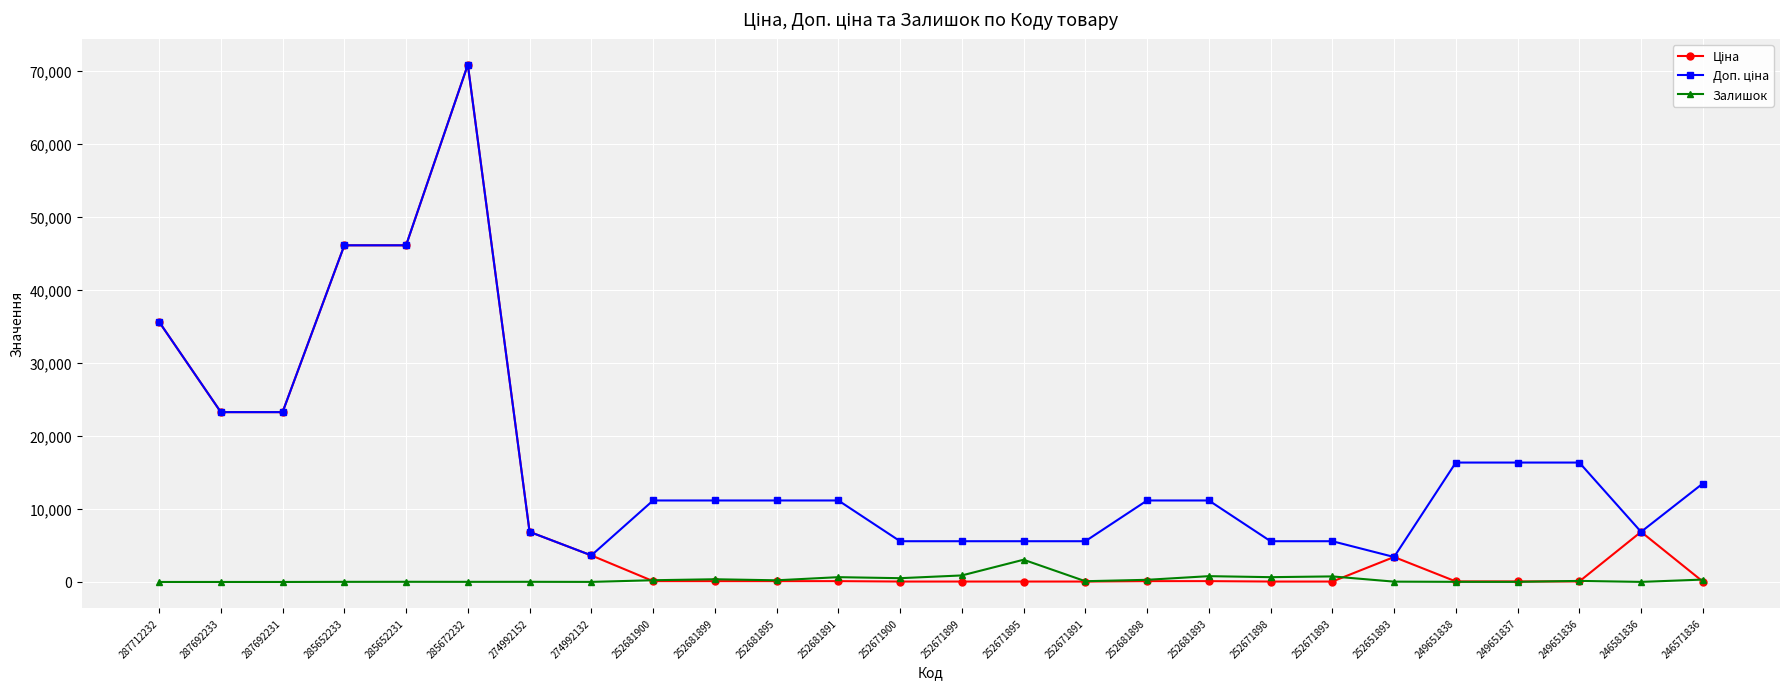

What is the average value of the Залишок series?

354.1